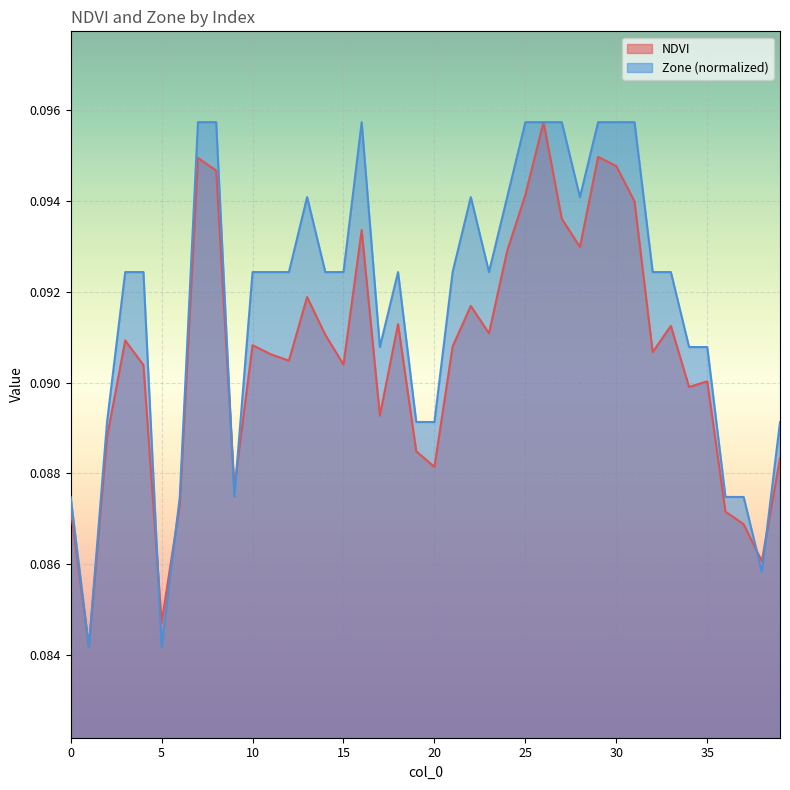

Which series has the largest range (max minus min)?

NDVI